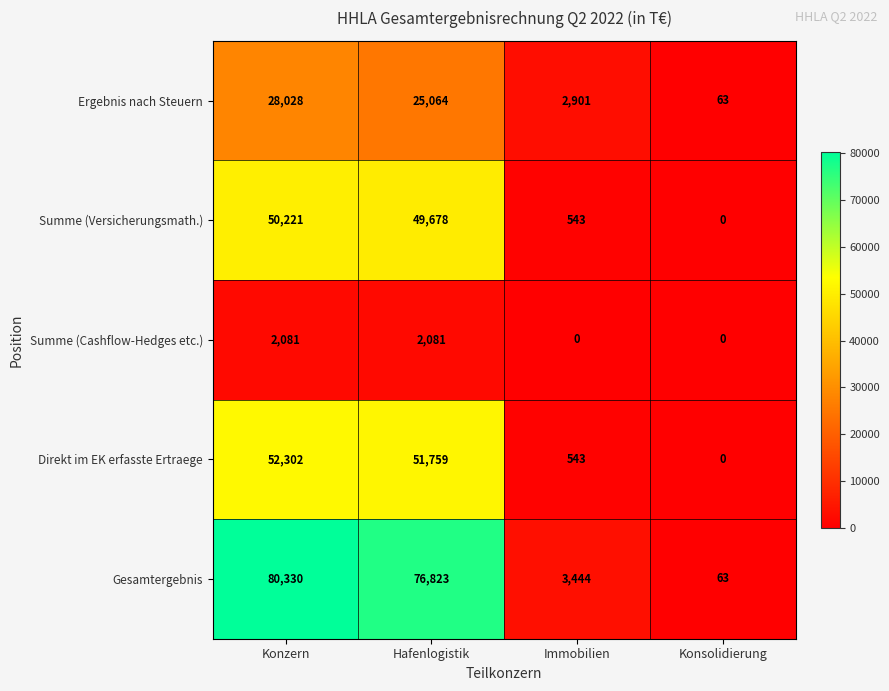

Count the number of data series in this chart.

5